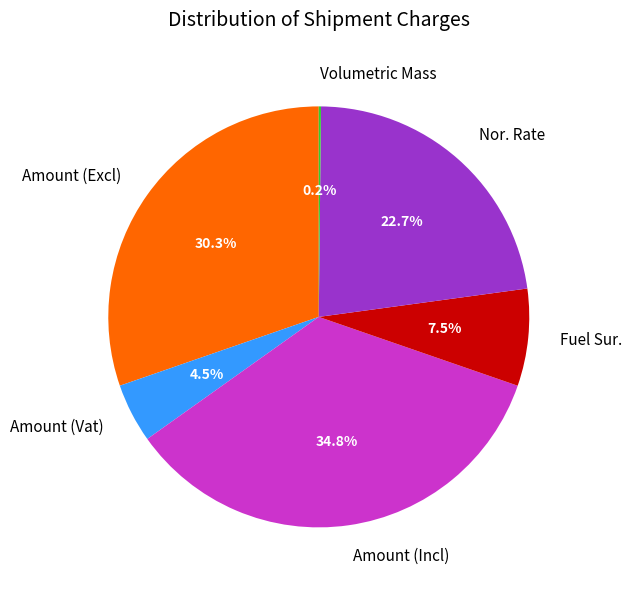

To the nearest percent, what is the average slice percentage?

17%